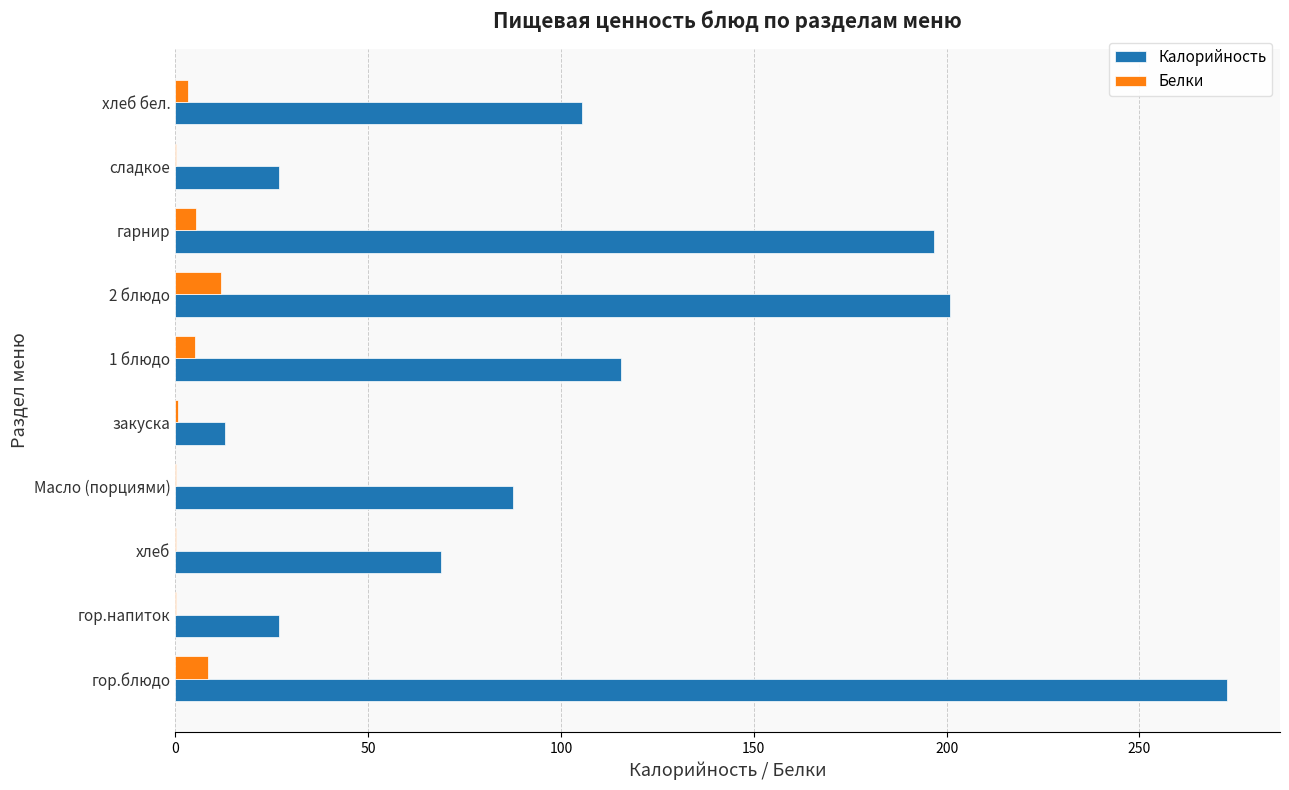

Where is Калорийность nearest to the value 142?

1 блюдо